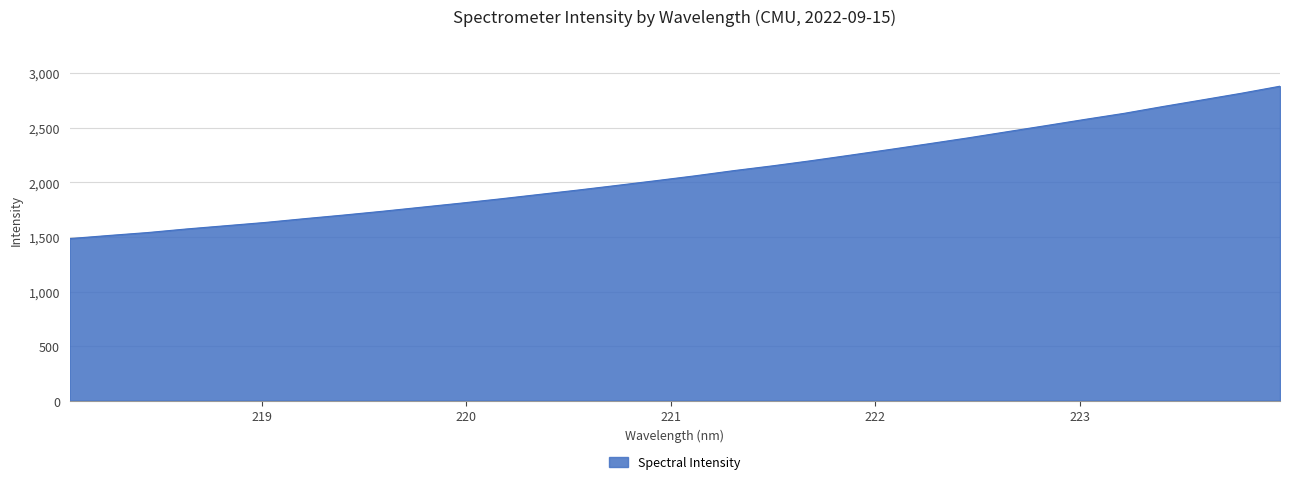

What is the minimum value shown in the chart?

1484.9